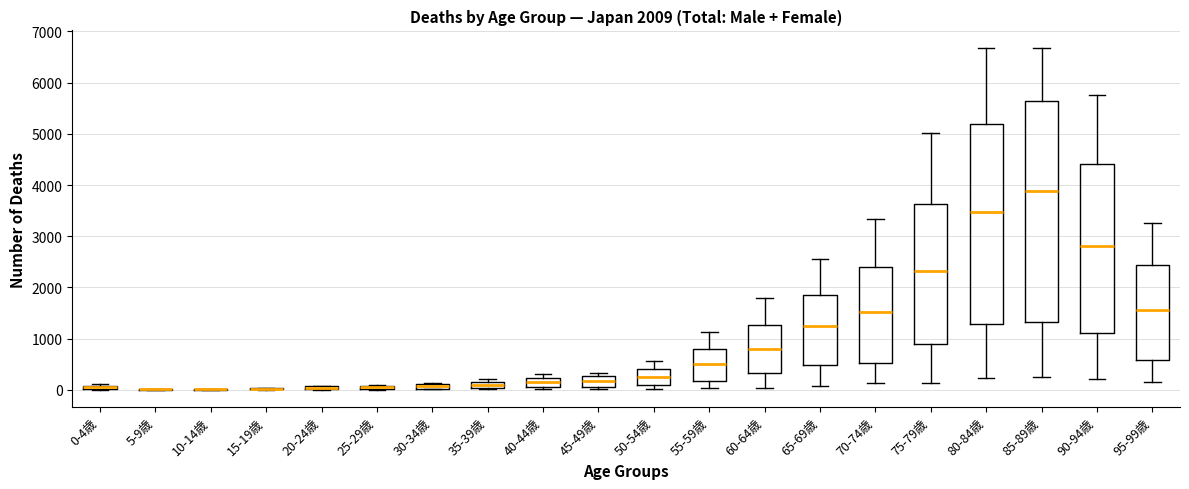

Which box is the tallest, from its lower edge to its upper edge?

85-89歳